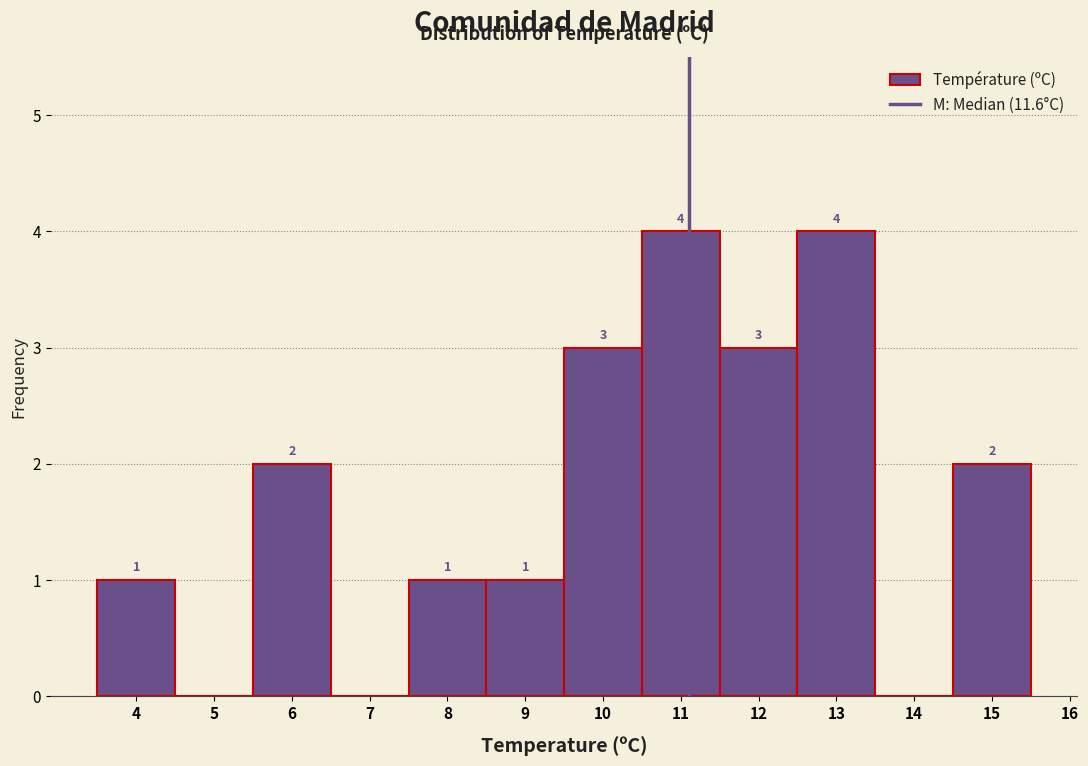

Reading right to left, extract all data points from this chart.

15=2	14=0	13=4	12=3	11=4	10=3	9=1	8=1	7=0	6=2	5=0	4=1